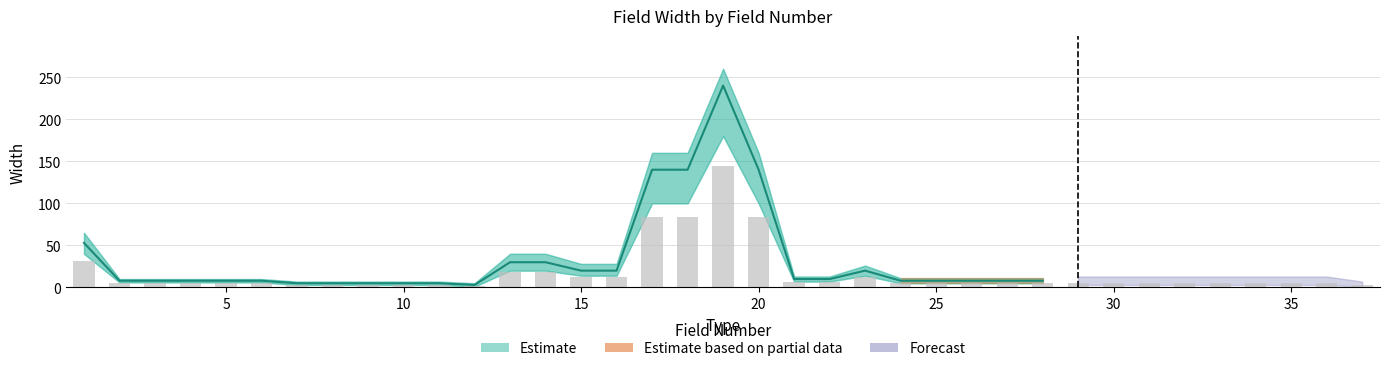

Rank the categories by value from lowest to highest.

12, 37, 7, 8, 9, 10, 11, 2, 3, 4, 5, 6, 24, 25, 26, 27, 28, 29, 30, 31, 32, 33, 34, 35, 36, 21, 22, 15, 16, 23, 13, 14, 1, 17, 18, 20, 19